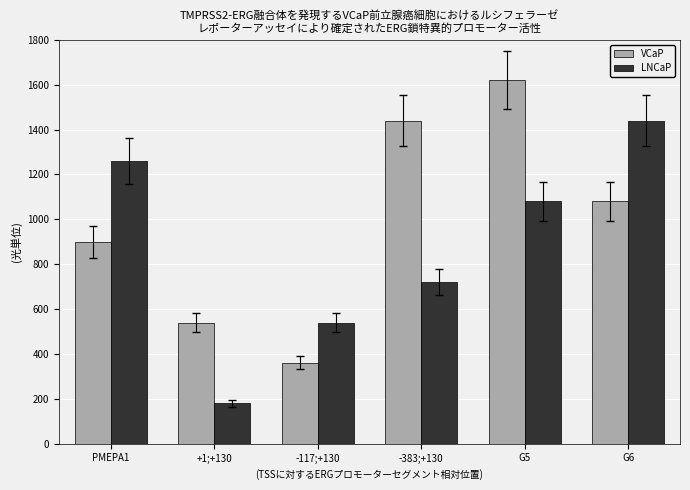

What is the difference between the maximum and second lowest values in the LNCaP series?

900